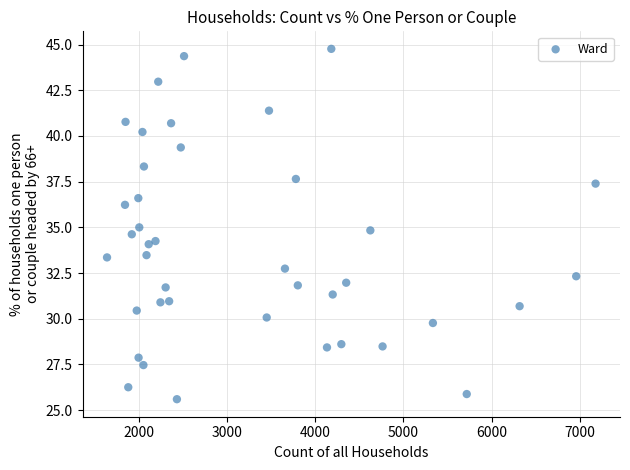

What is the range of X values (max minus min)?

5544.0